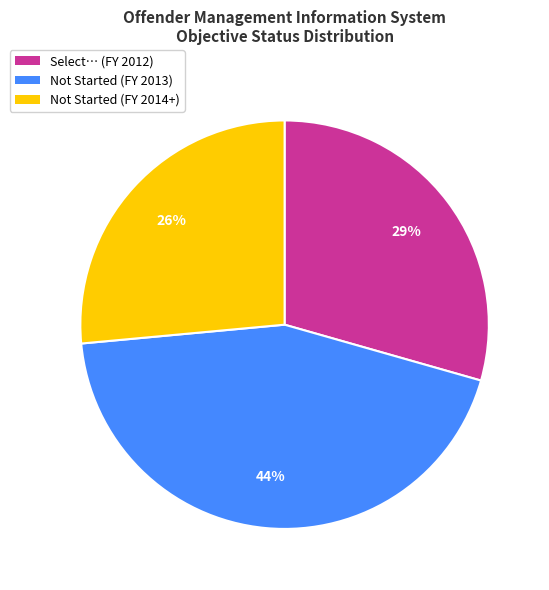

To the nearest percent, what percentage of the pie is Select… (FY 2012)?

29%